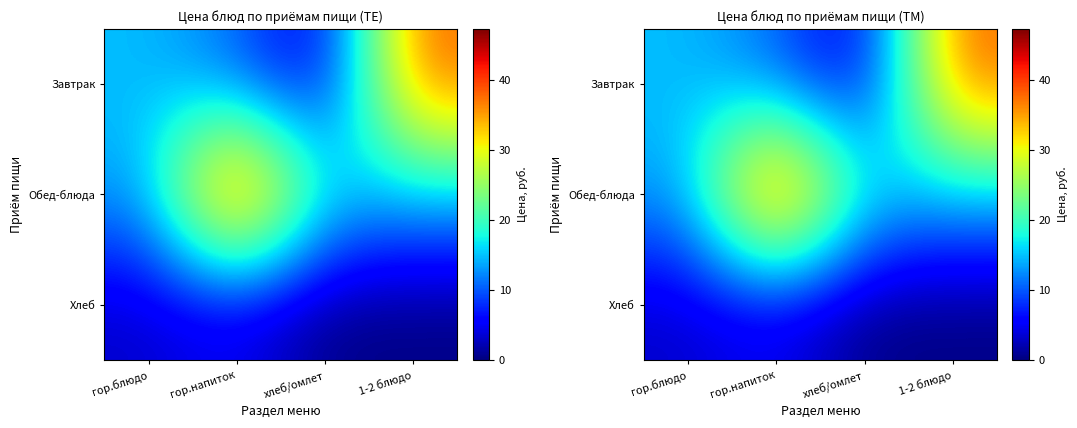

What is the minimum value for Завтрак?

3.1